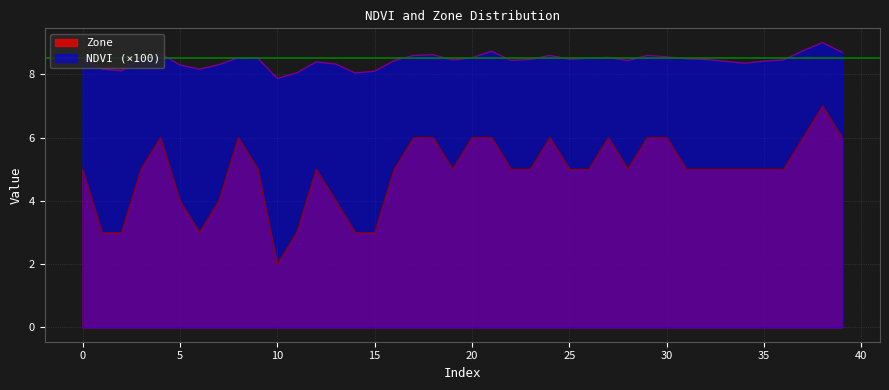

True or false: Zone and NDVI intersect in this chart.

False